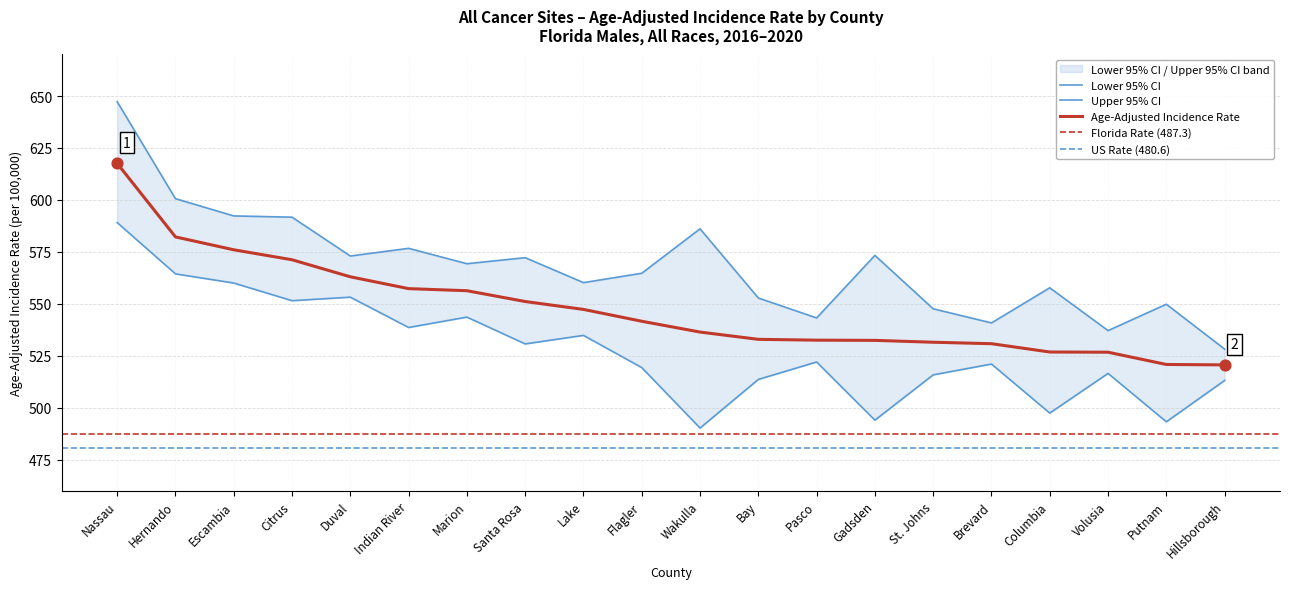

What is the total value across all series at Pasco?

1597.7